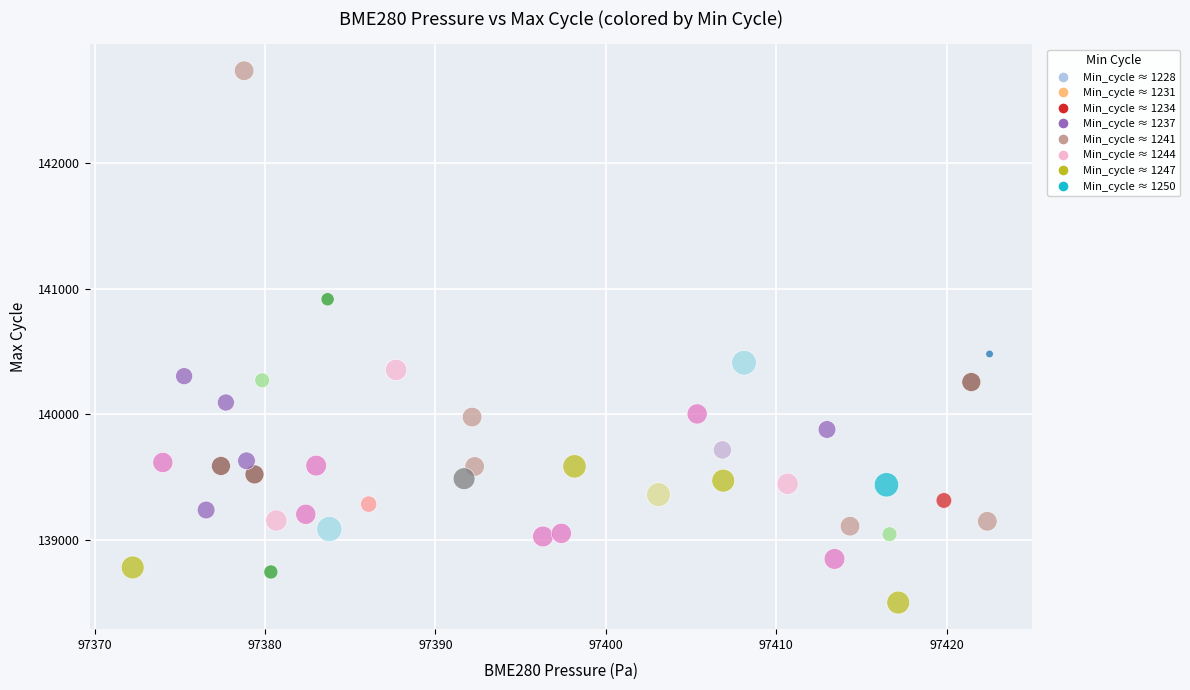

What is the range of Y values (max minus min)?

4240